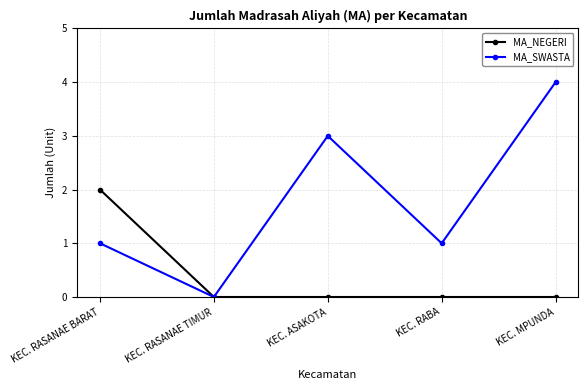

How many positive values does the MA_SWASTA series have?

4